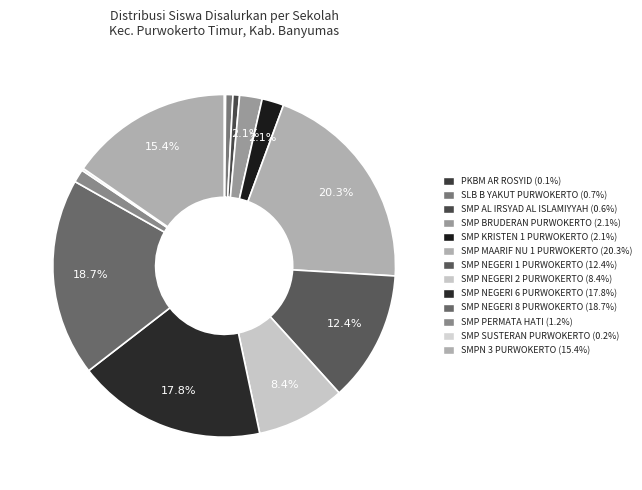

The SMP NEGERI 2 PURWOKERTO slice represents 8% of the pie. True or false?

True